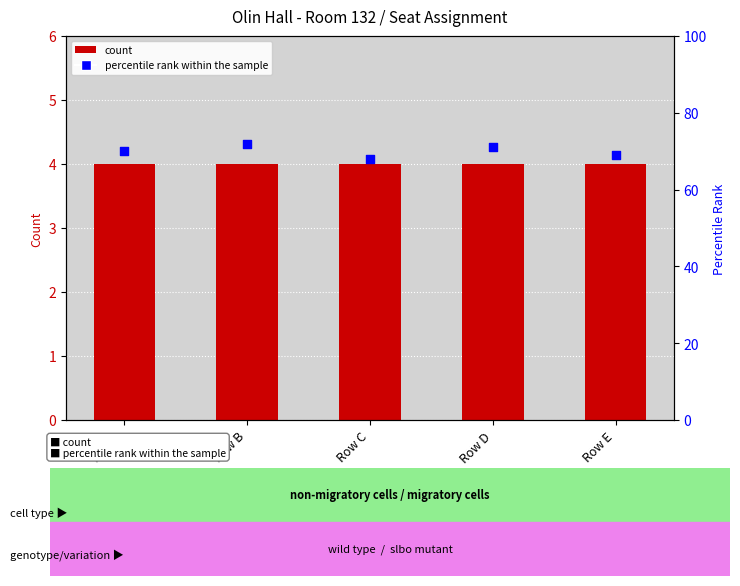

Which series has the largest total across all categories?

percentile rank within the sample